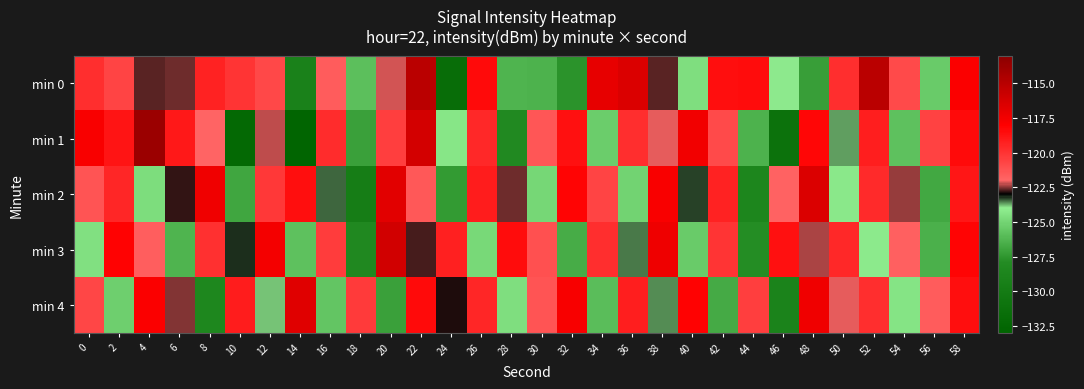

Reading right to left, list all the values displayed in this chart.

min 0: 58=-117.9	56=-125.4	54=-120.9	52=-115.1	50=-119.8	48=-127.2	46=-124.0	44=-118.5	42=-118.6	40=-124.6	38=-122.6	36=-116.5	34=-117.0	32=-127.6	30=-126.4	28=-126.3	26=-118.5	24=-131.7	22=-115.1	20=-122.2	18=-125.8	16=-121.6	14=-129.1	12=-120.8	10=-120.1	8=-119.4	6=-122.6	4=-122.7	2=-120.7	0=-119.9
min 1: 58=-118.4	56=-120.6	54=-125.8	52=-119.2	50=-123.7	48=-118.3	46=-131.2	44=-126.4	42=-120.9	40=-117.5	38=-122.1	36=-119.8	34=-125.3	32=-118.7	30=-121.4	28=-128.1	26=-119.6	24=-124.3	22=-116.2	20=-120.5	18=-127.1	16=-119.8	14=-132.7	12=-122.3	10=-132.2	8=-122.0	6=-119.0	4=-113.7	2=-118.9	0=-117.8
min 2: 58=-118.9	56=-126.8	54=-122.4	52=-119.7	50=-124.2	48=-116.5	46=-121.9	44=-128.6	42=-119.4	40=-123.3	38=-117.8	36=-125.1	34=-120.7	32=-118.2	30=-124.9	28=-122.6	26=-119.1	24=-127.3	22=-121.5	20=-116.8	18=-129.7	16=-123.4	14=-118.6	12=-120.2	10=-126.9	8=-117.4	6=-122.8	4=-124.7	2=-119.5	0=-121.3
min 3: 58=-118.2	56=-126.5	54=-121.8	52=-124.1	50=-119.6	48=-122.3	46=-118.7	44=-127.9	42=-120.1	40=-125.4	38=-117.3	36=-123.5	34=-119.8	32=-126.6	30=-121.2	28=-118.5	26=-124.8	24=-119.3	22=-122.7	20=-116.1	18=-128.3	16=-120.4	14=-125.8	12=-117.6	10=-123.2	8=-119.9	6=-126.3	4=-121.7	2=-118.1	0=-124.5
min 4: 58=-118.6	56=-121.6	54=-124.4	52=-119.8	50=-122.1	48=-117.4	46=-128.9	44=-120.5	42=-126.7	40=-118.1	38=-123.6	36=-119.2	34=-125.9	32=-117.7	30=-121.3	28=-124.6	26=-119.5	24=-122.9	22=-118.4	20=-127.1	18=-120.3	16=-125.6	14=-116.7	12=-123.8	10=-119.1	8=-128.4	6=-122.5	4=-117.9	2=-125.2	0=-120.8